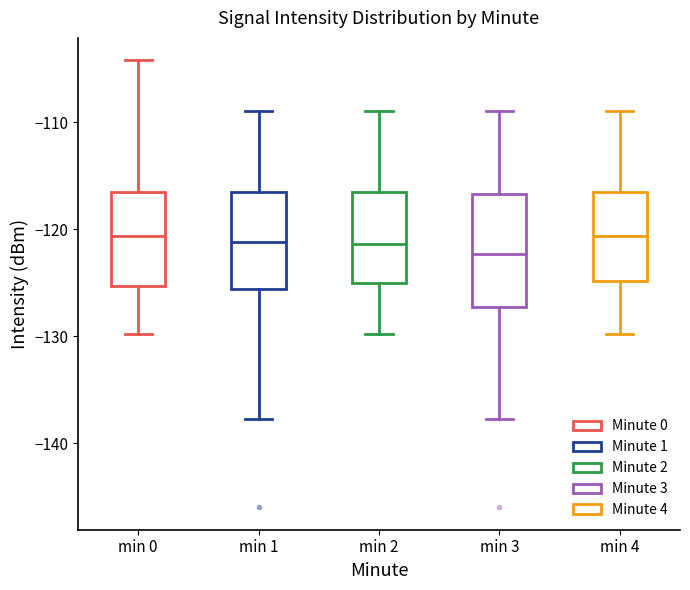

Where does the lower whisker of the box for min 3 end on the y-axis? The values are not printed on the chart, so give them approximately, as read against the axis.

-138